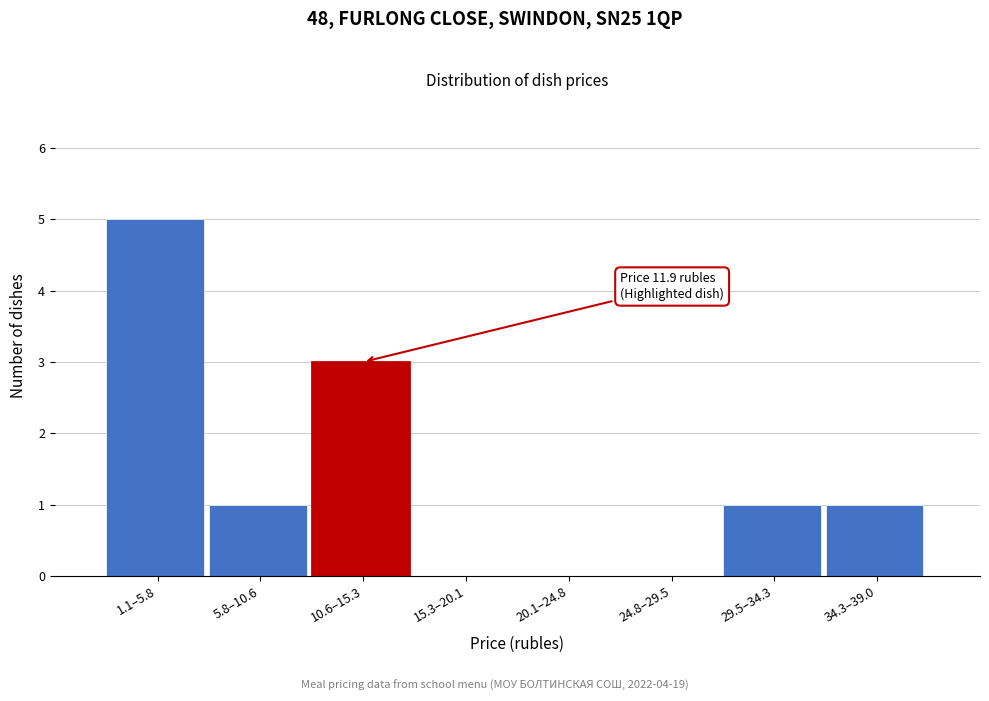

Reading left to right, list all the values displayed in this chart.

1.1–5.8=5	5.8–10.6=1	10.6–15.3=3	15.3–20.1=0	20.1–24.8=0	24.8–29.5=0	29.5–34.3=1	34.3–39.0=1